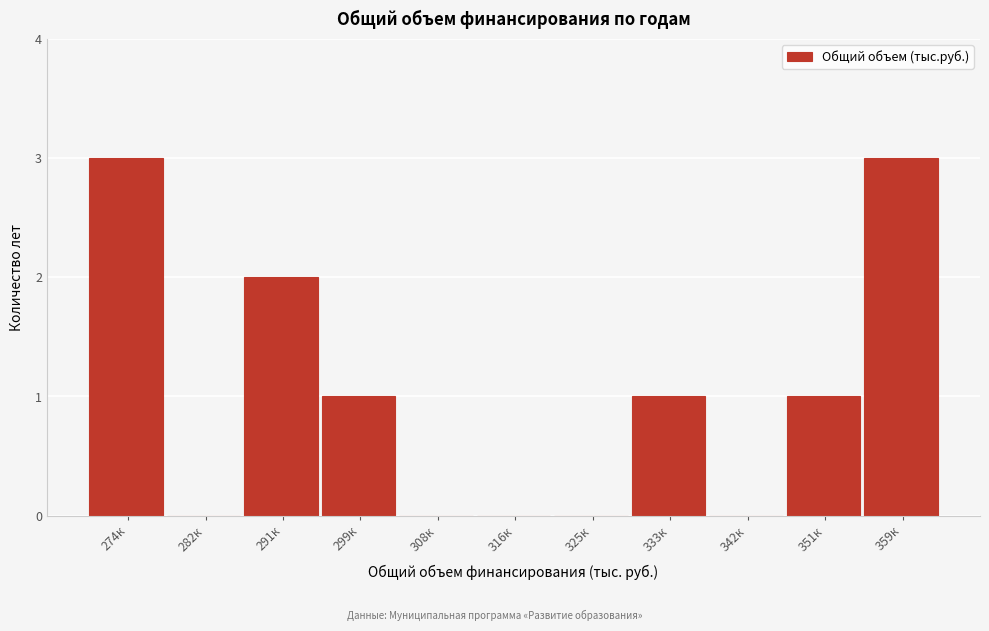

Reading left to right, transcribe all the data shown in this chart.

274к=3	282к=0	291к=2	299к=1	308к=0	316к=0	325к=0	333к=1	342к=0	351к=1	359к=3